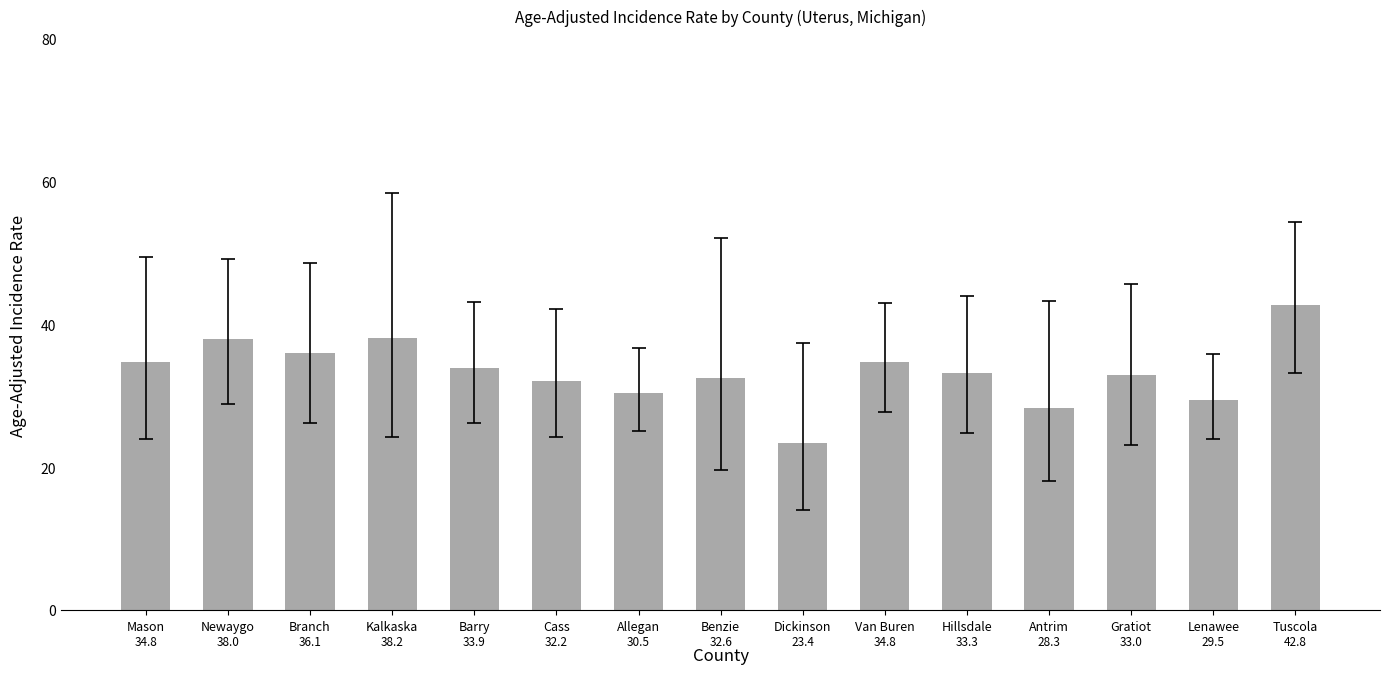

Reading left to right, extract all data points from this chart.

34.8	38.0	36.1	38.2	33.9	32.2	30.5	32.6	23.4	34.8	33.3	28.3	33.0	29.5	42.8